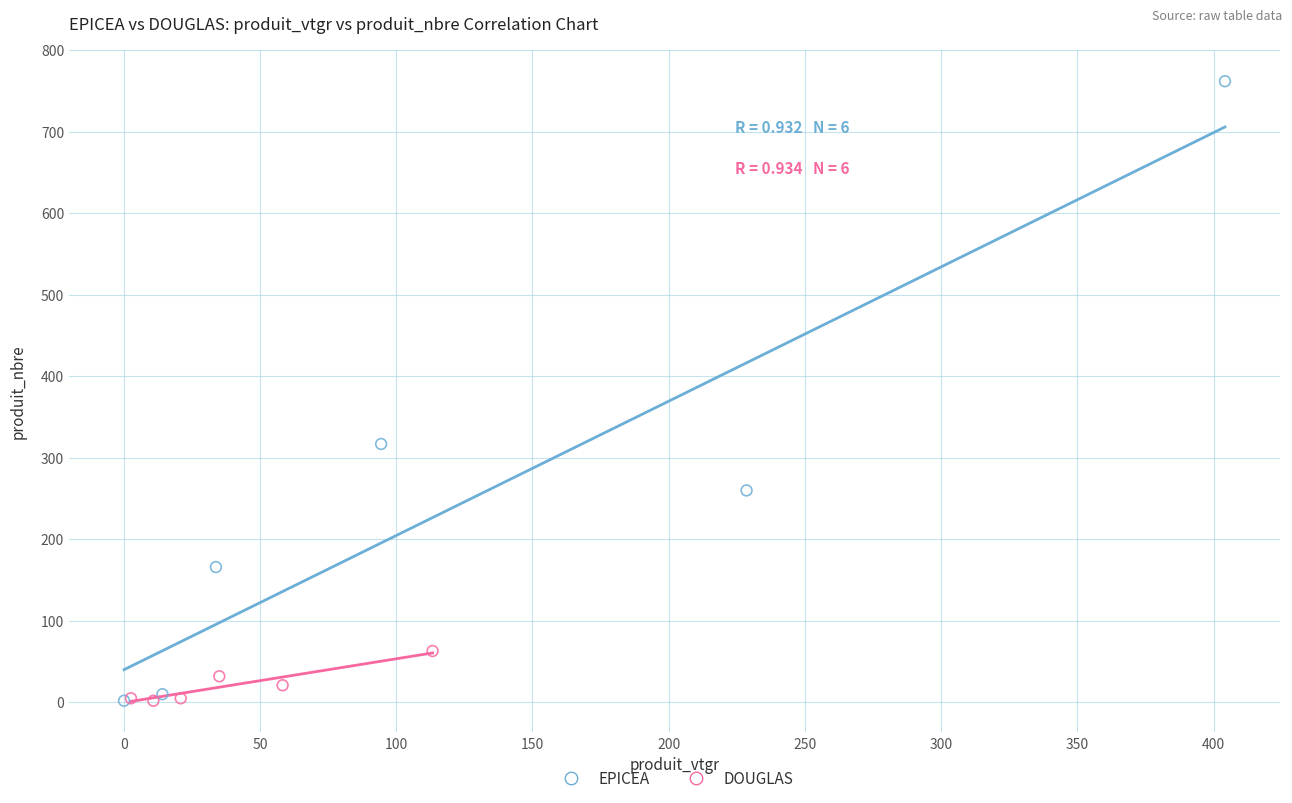

Which series contains the highest Y value?

EPICEA